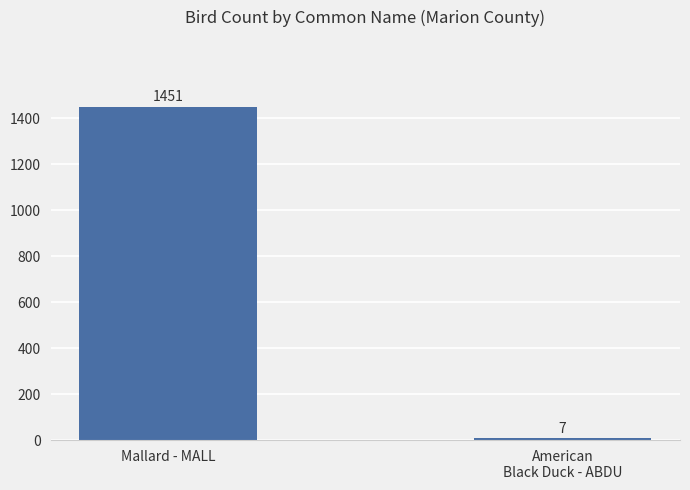

What is the ratio of the value at Mallard - MALL to the value at American
Black Duck - ABDU?

207.3